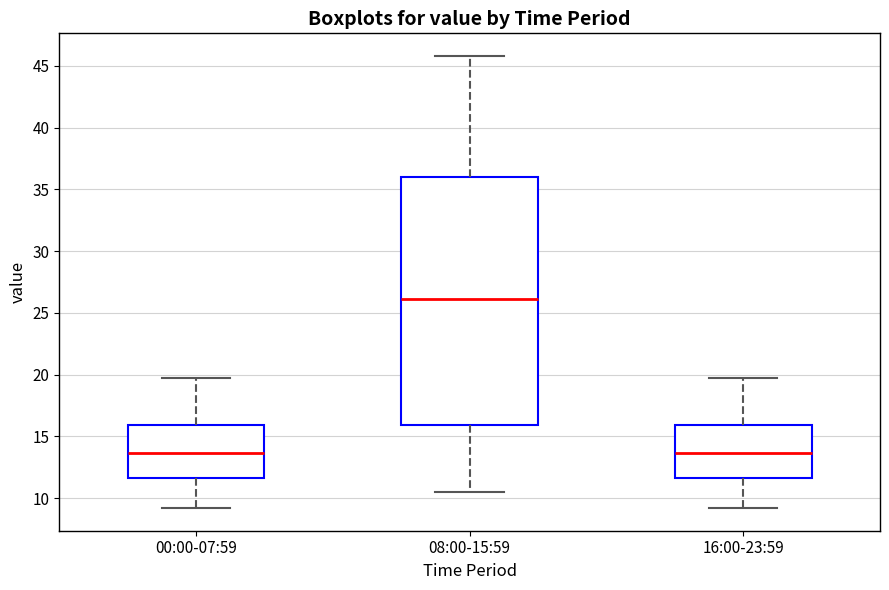

Comparing the boxes themselves (not the whiskers), which one is the tallest?

08:00-15:59